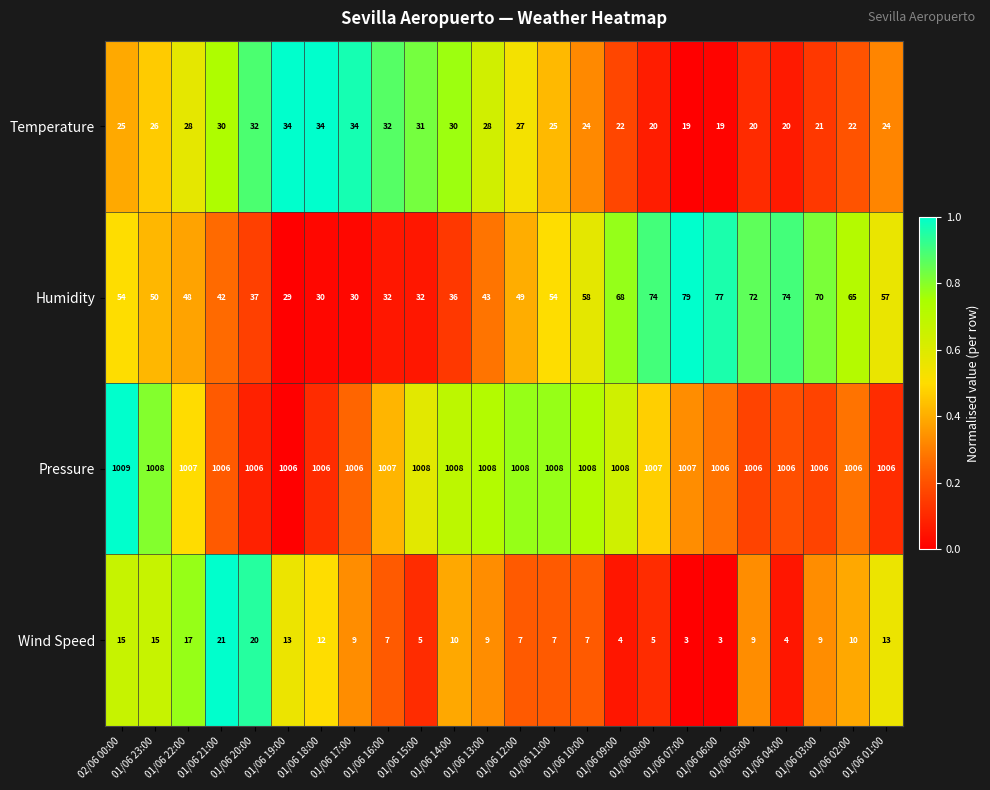

What is the sum of all Temperature values?

627